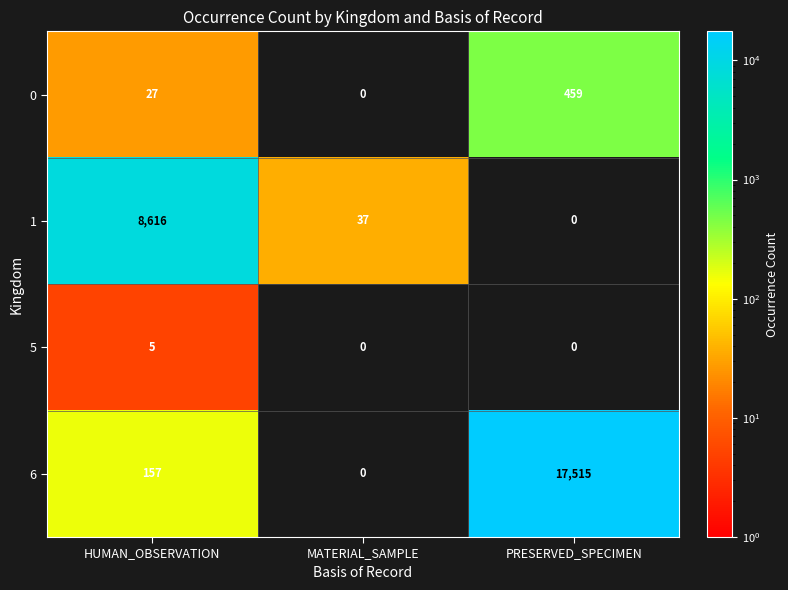

What is the difference between the highest and lowest values at PRESERVED_SPECIMEN?

17515